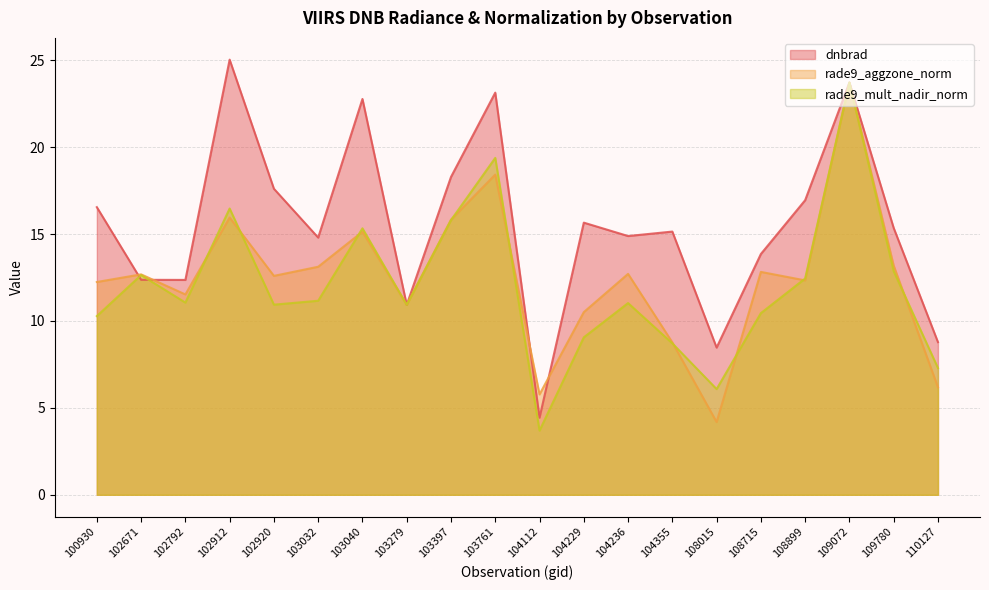

Which series has the largest total across all categories?

dnbrad